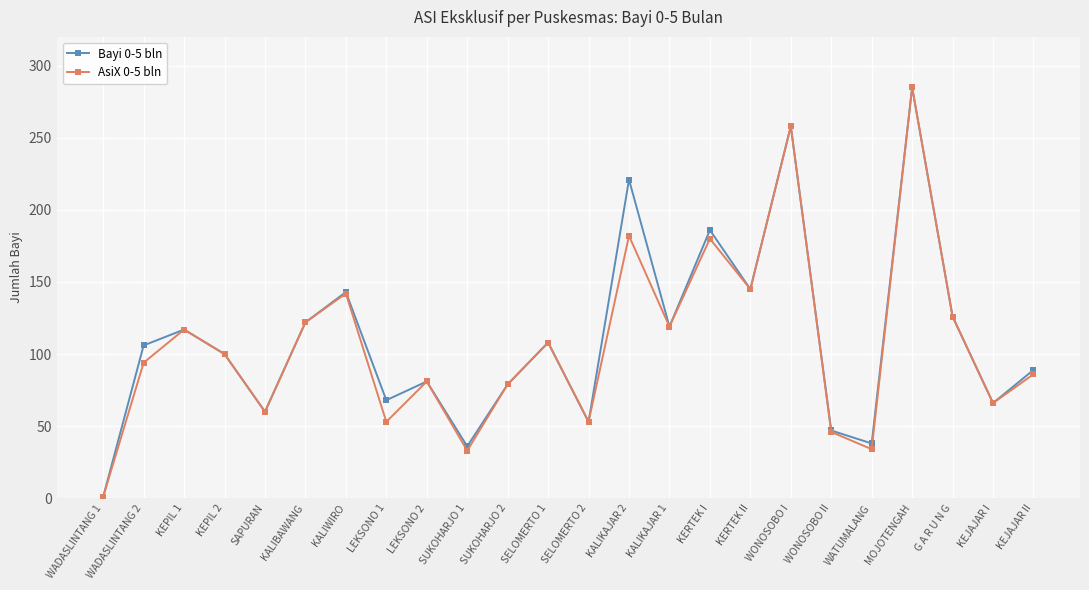

What is the maximum value for AsiX 0-5 bln?

285